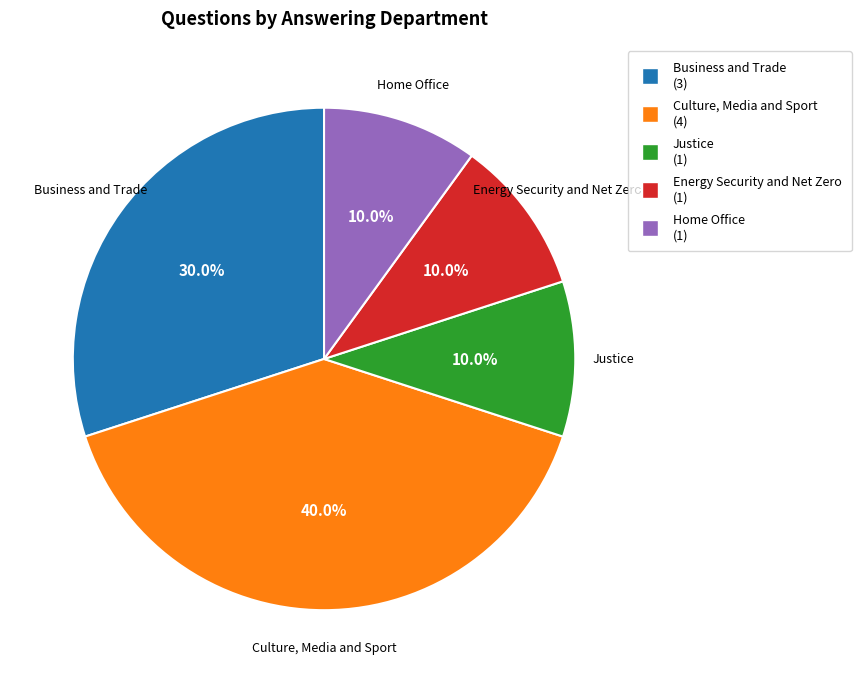

Is the sum of Energy Security and Net Zero and Home Office greater than half?

No